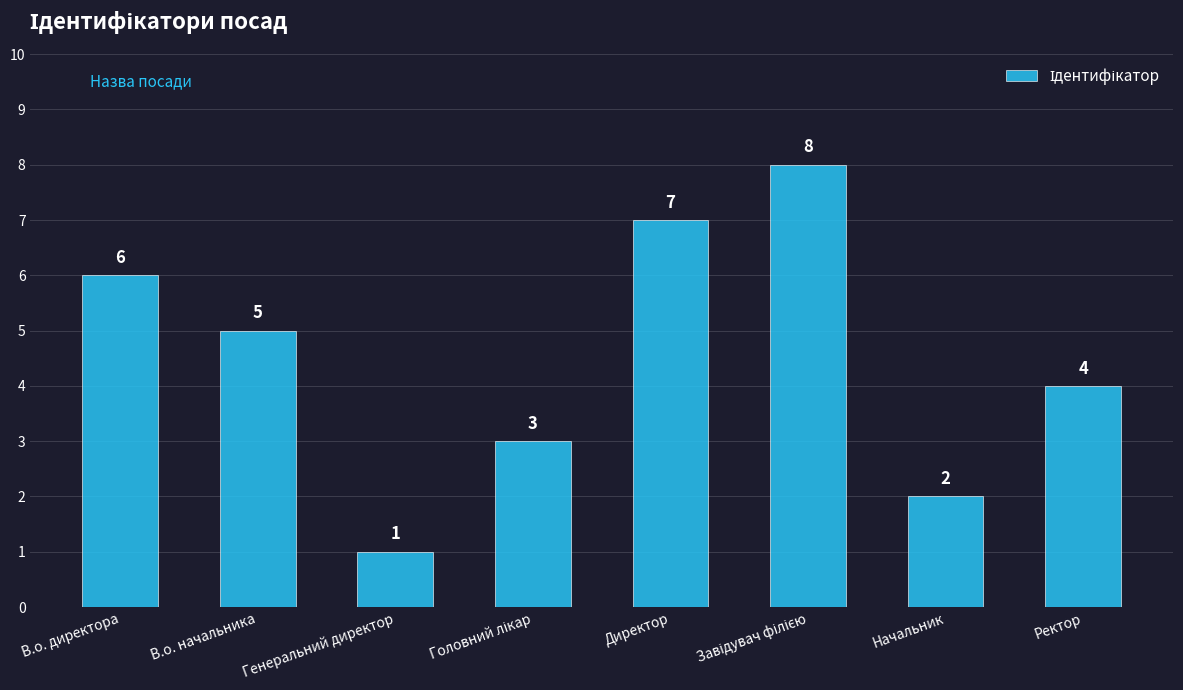

Is it true that the value at Директор is 4?

False